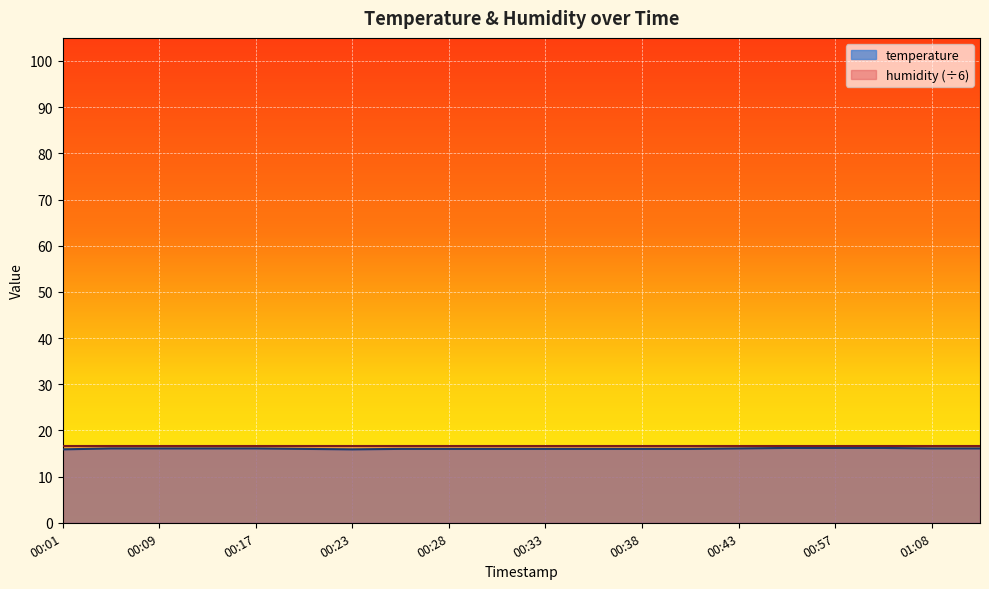

What is the difference between the maximum and minimum values?

0.3